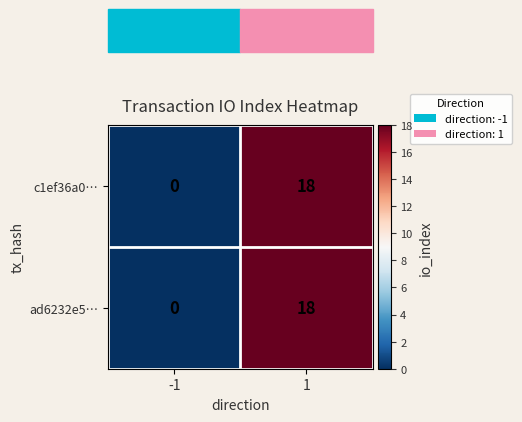

True or false: c1ef36a0… has a value of 28 at 1.

False